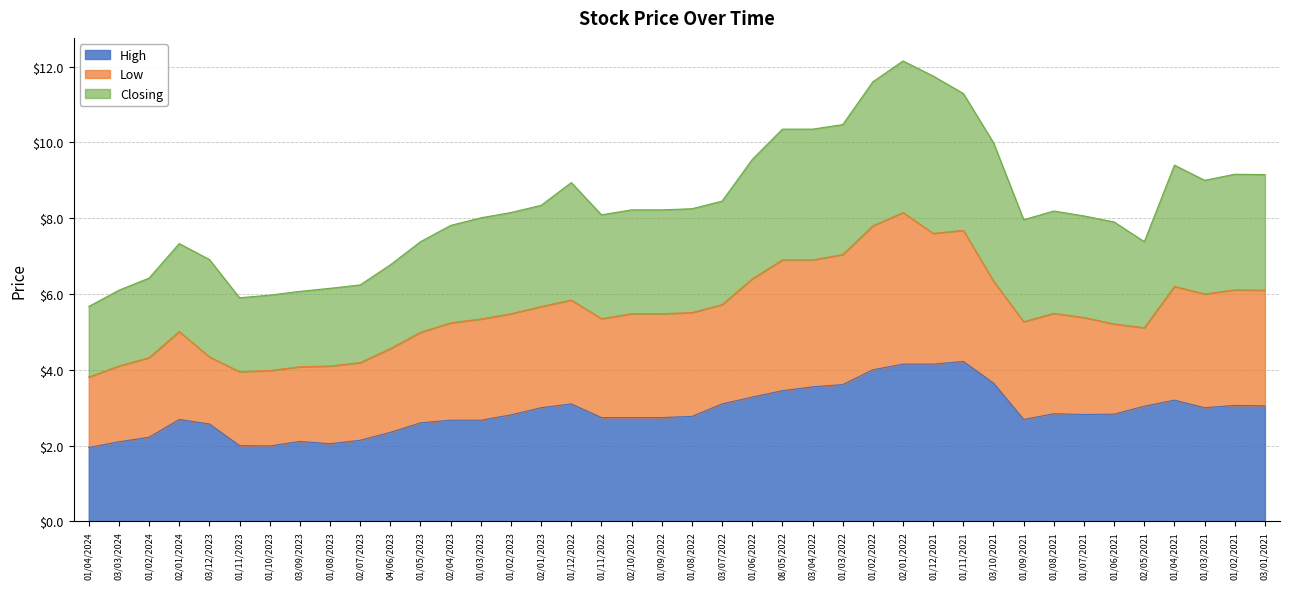

Which series has the largest total across all categories?

Closing